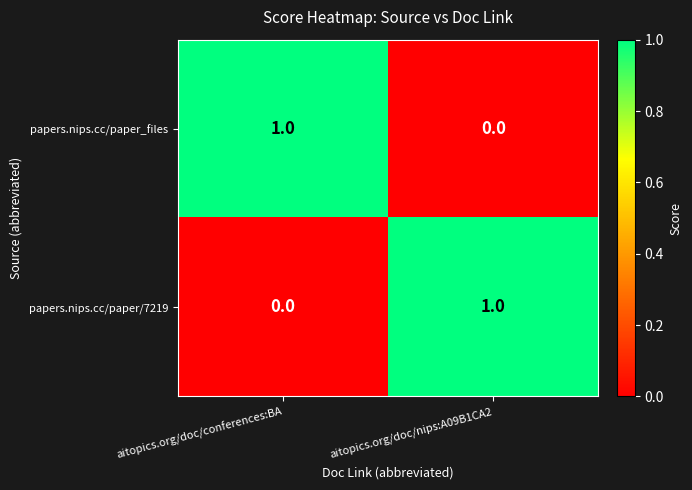

At aitopics.org/doc/conferences:BA, list the series in order from largest to smallest.

papers.nips.cc/paper_files, papers.nips.cc/paper/7219